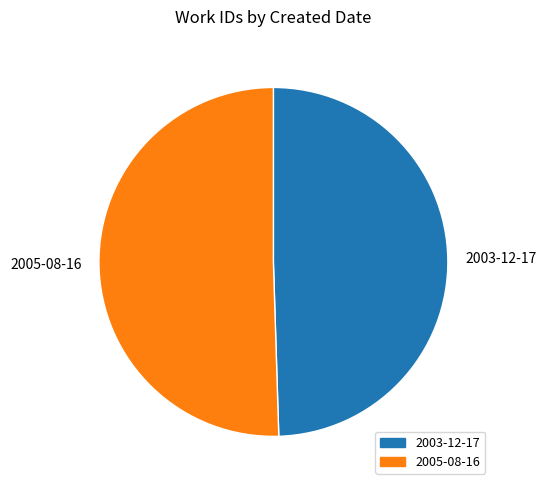

What is the ratio of the value at 2003-12-17 to the value at 2005-08-16?

1.0